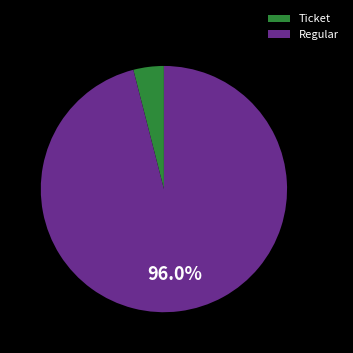

How many segments does this pie chart have?

2